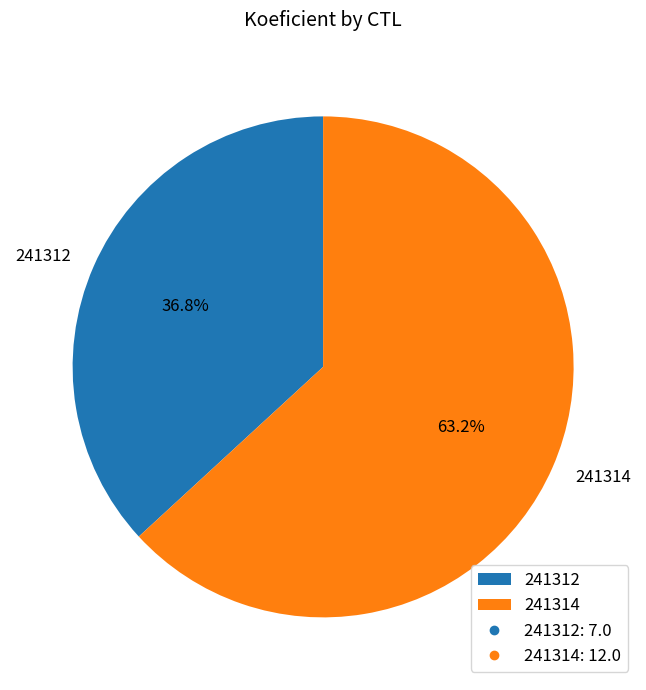

Is it true that 241312 is 29% of the pie?

False